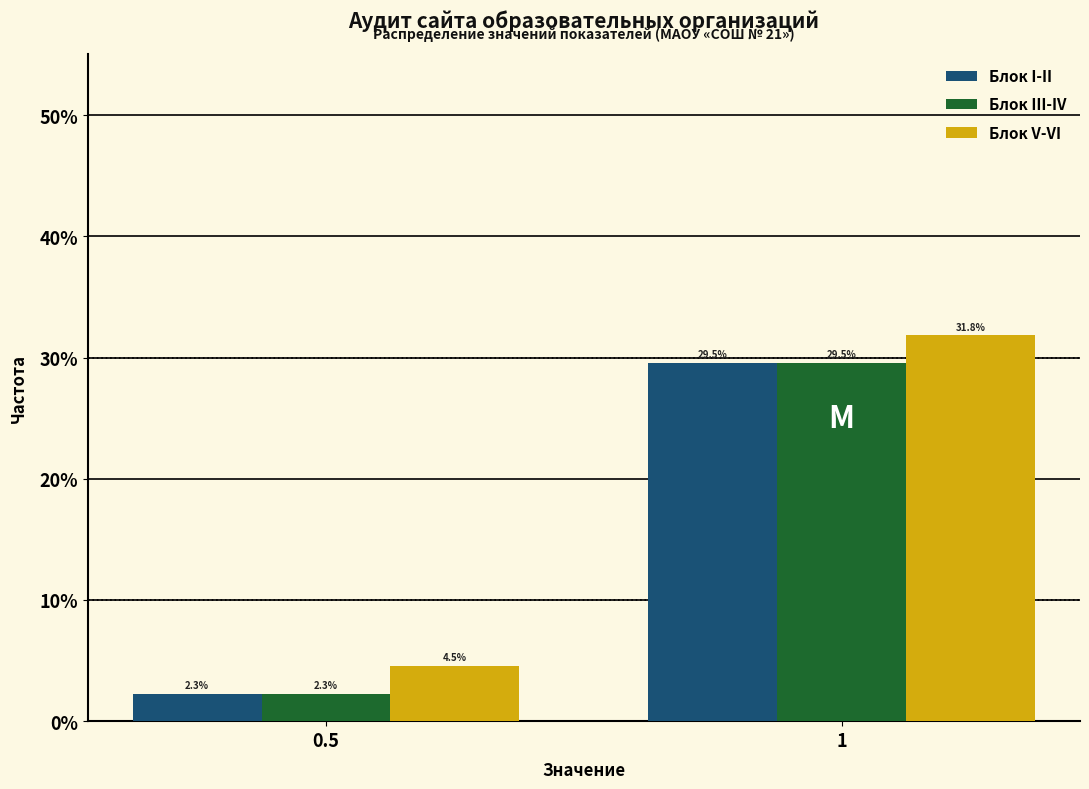

Reading left to right, list all the values displayed in this chart.

Блок I-II: 2.3	29.5
Блок III-IV: 2.3	29.5
Блок V-VI: 4.5	31.8